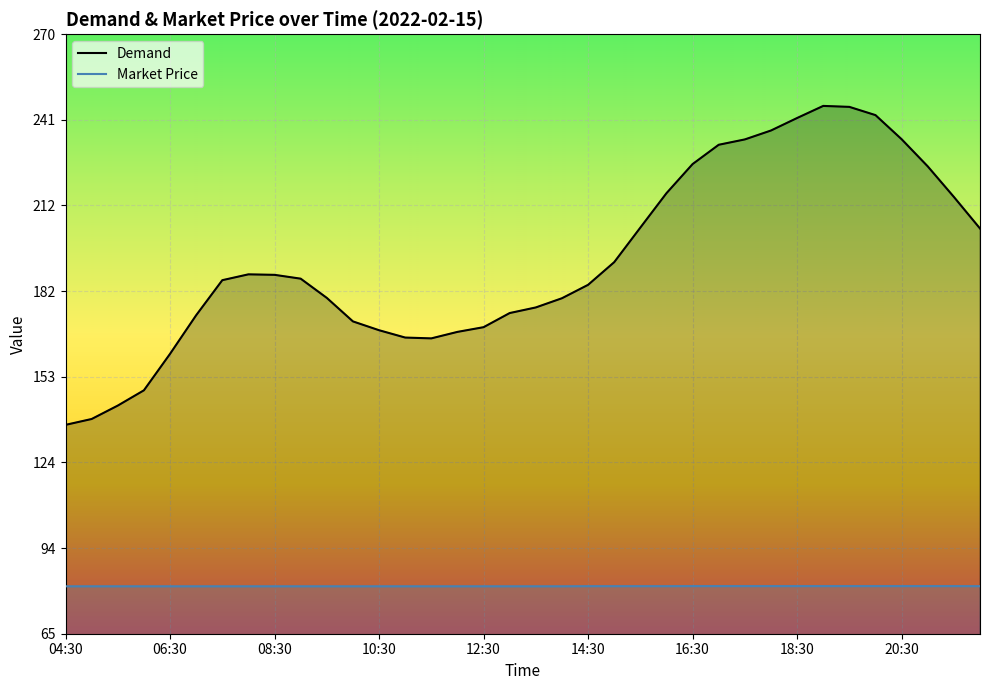

Between 25 and 31, which series saw the biggest shift?

Demand